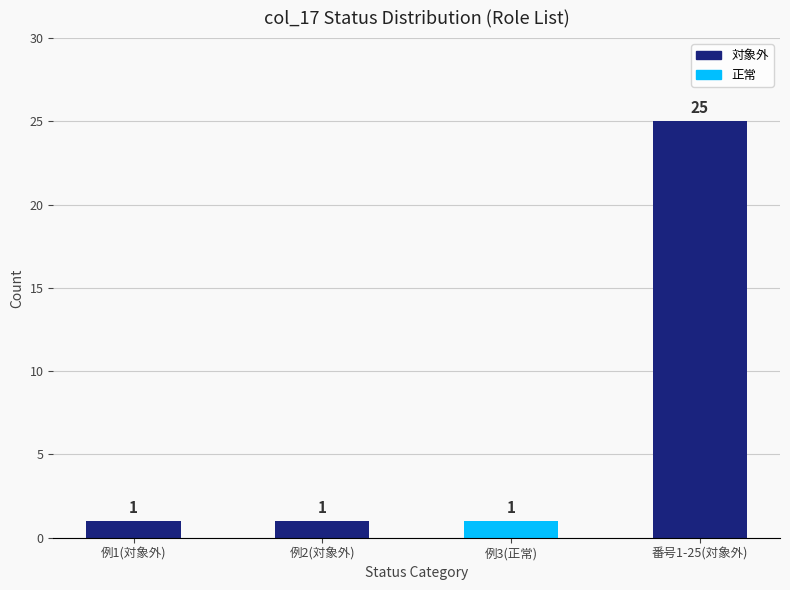

What is the sum of the values at 番号1-25(対象外) and 例1(対象外)?

26